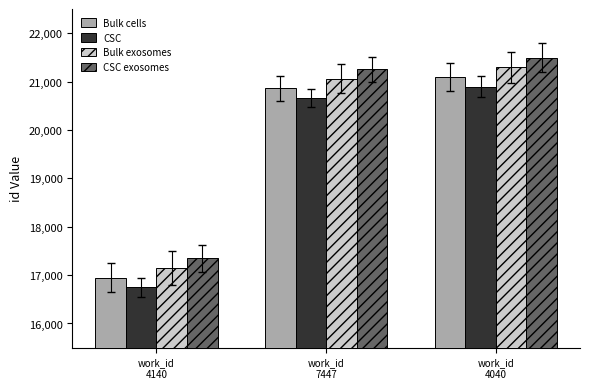

How many bars are there in total?

12